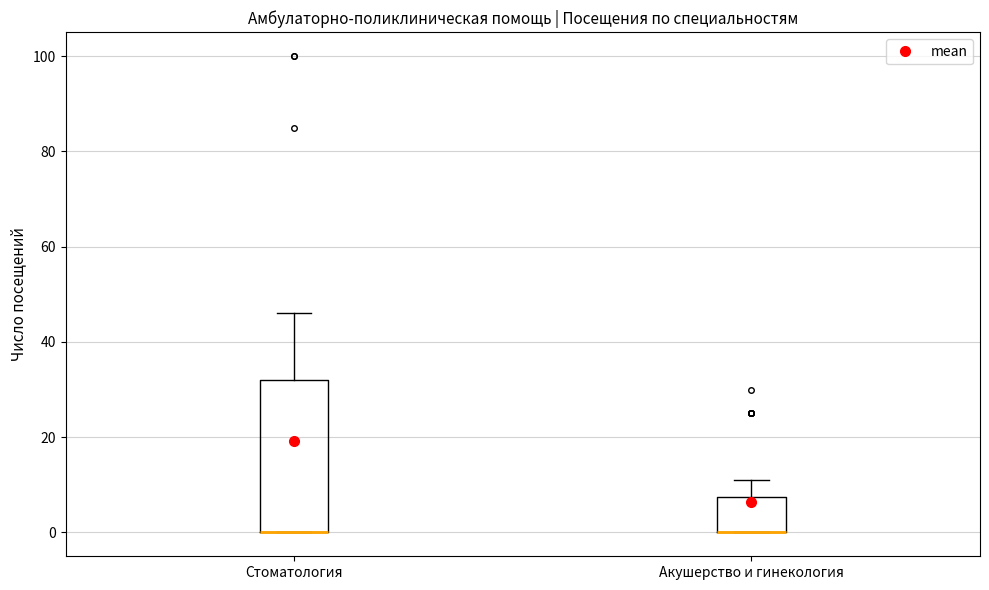

Reading left to right, transcribe this box plot: for each box, give where its median line is, the range the box spans, and where its two whiskers end, as read against the y-axis. The values are not printed on the chart, so give them approximately, as read against the axis.

Стоматология: median 0 (drawn on the box's lower edge), box 0 to 32, whiskers 0 to 46
Акушерство и гинекология: median 0 (drawn on the box's lower edge), box 0 to 8, whiskers 0 to 12